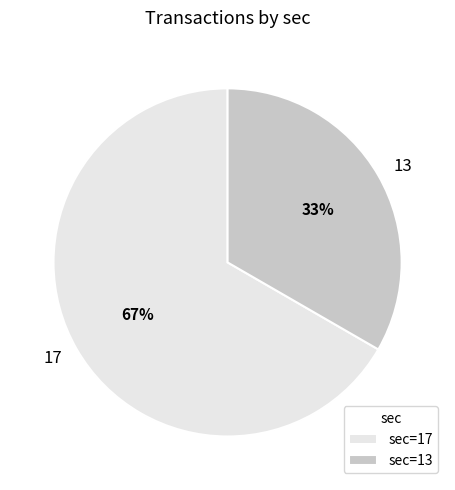

Which slice is the smallest?

13